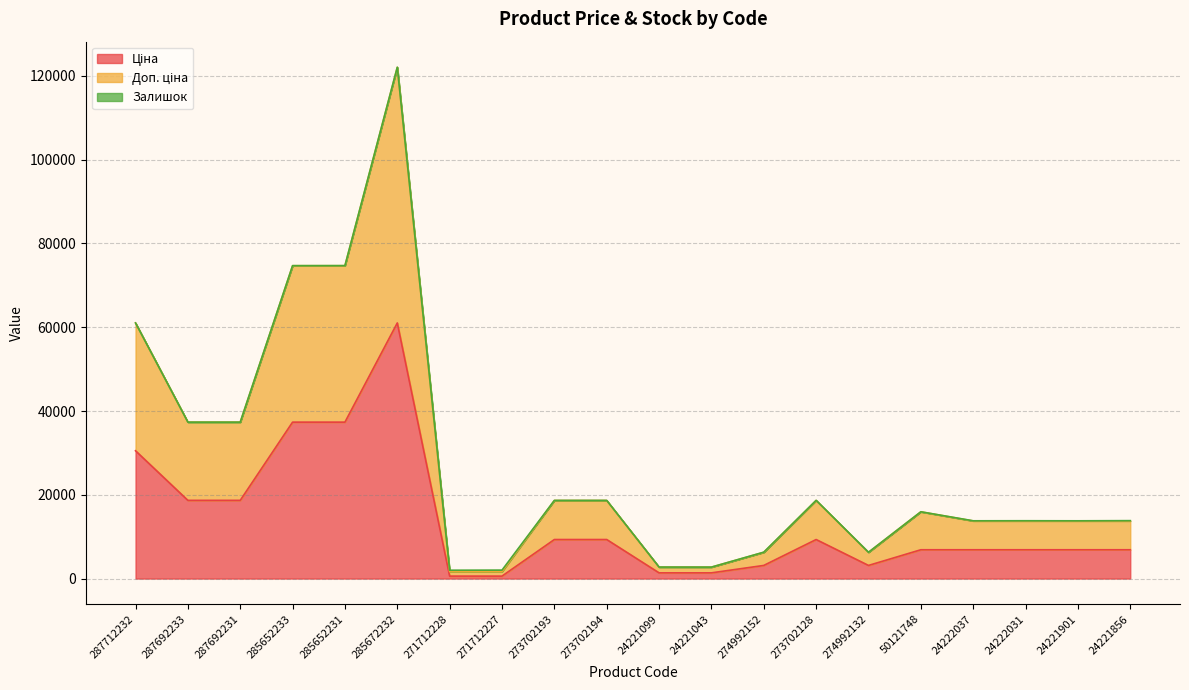

List the labels in order of Ціна value, largest first.

285672232, 285652233, 285652231, 287712232, 287692233, 287692231, 273702193, 273702194, 273702128, 50121748, 24222037, 24222031, 24221901, 24221856, 274992152, 274992132, 24221099, 24221043, 271712228, 271712227